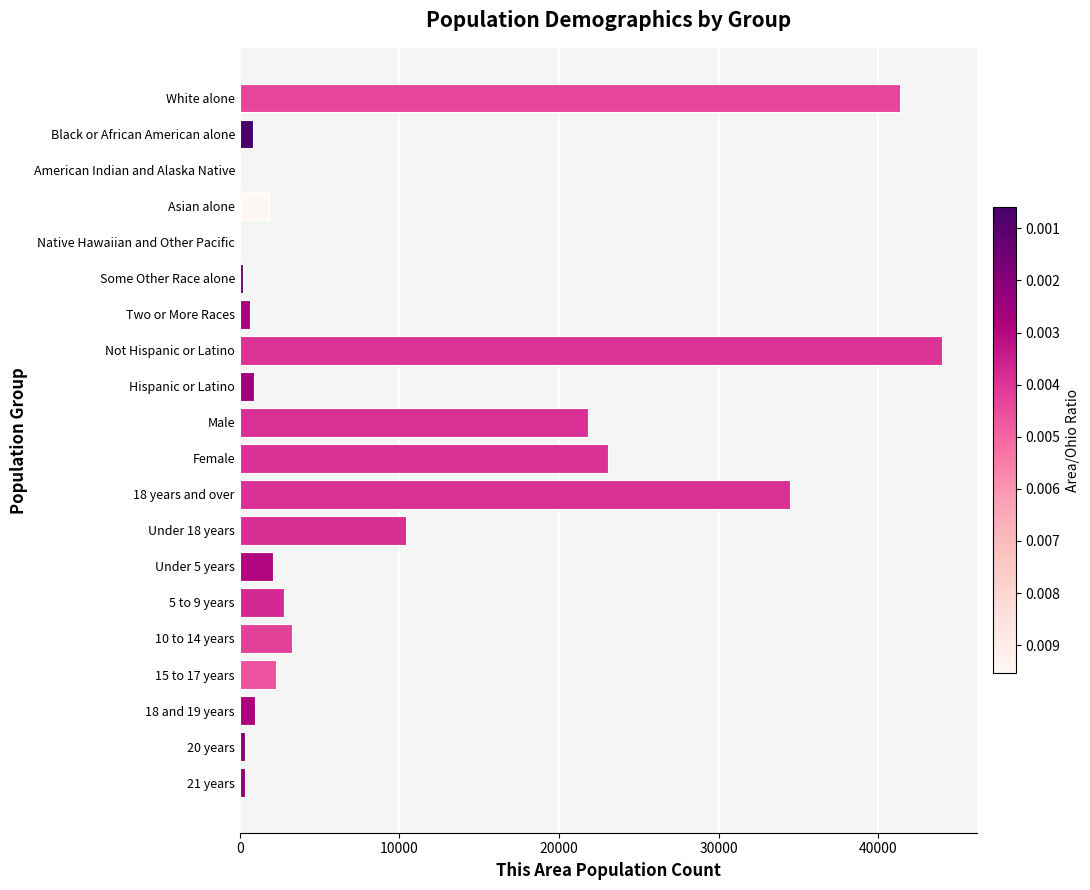

Between 20 years and Female, which is larger?

Female